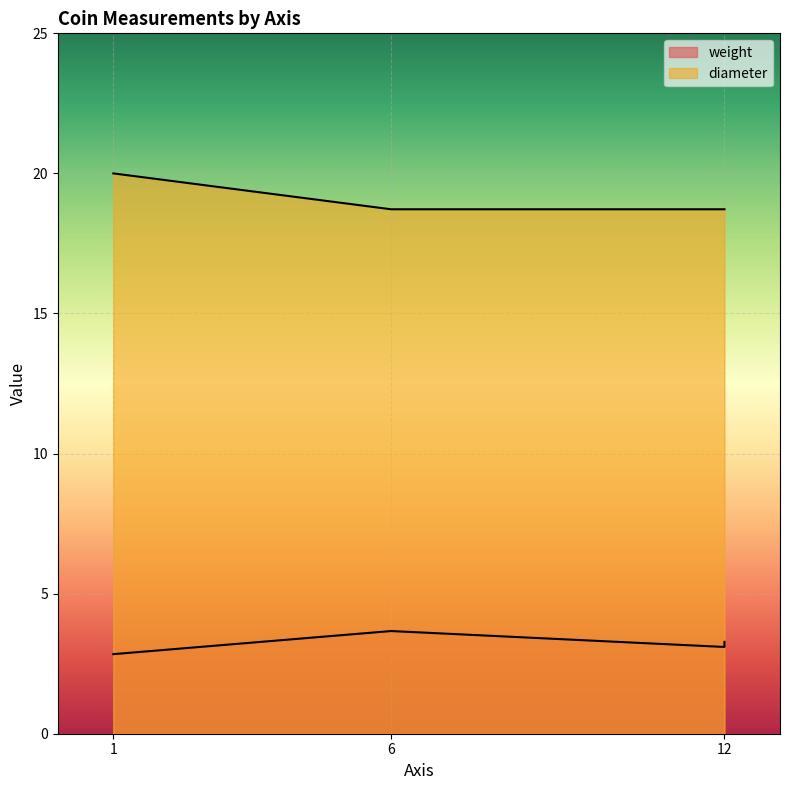

Is the value of diameter at 12 greater than the value of weight at 1?

Yes